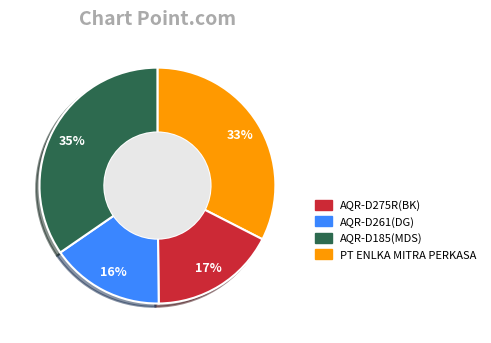

Does any single category account for the majority?

No